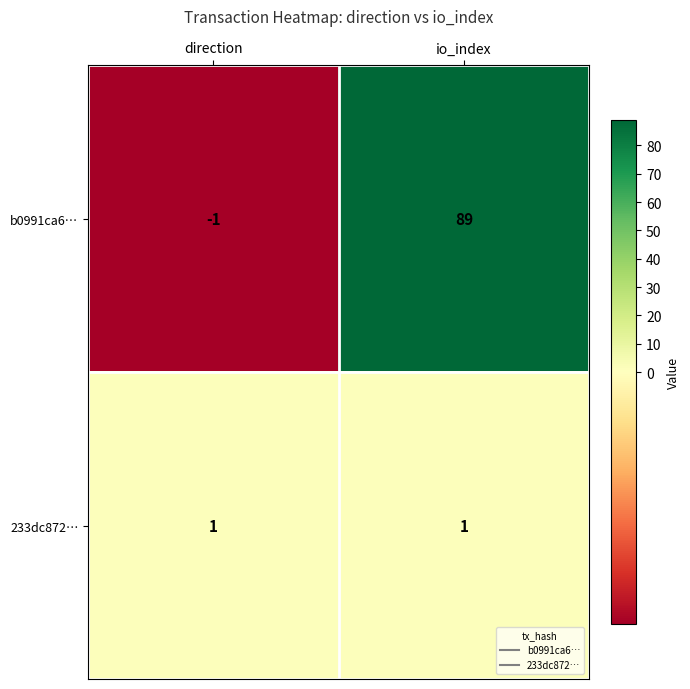

List the series in order of their overall mean, highest first.

b0991ca6…, 233dc872…